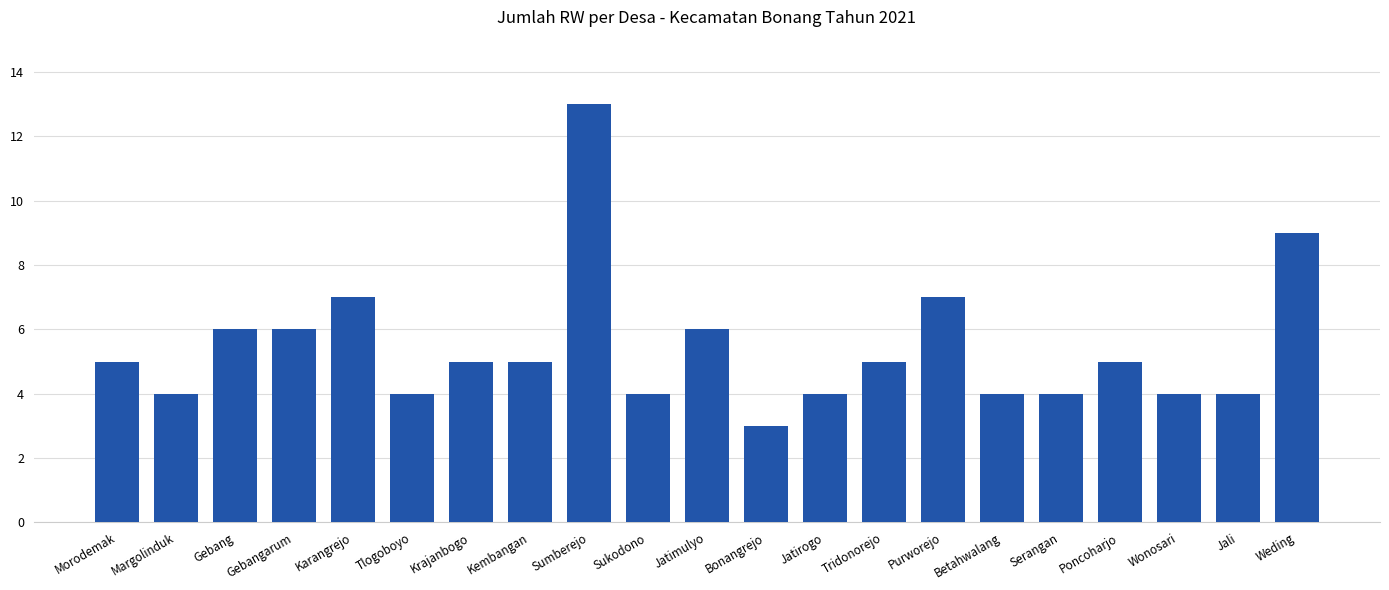

Approximately how many times larger is the value at Gebangarum compared to Jali?

1.5